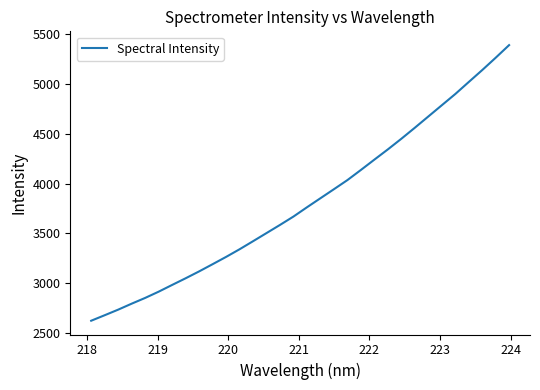

What is the maximum value shown in the chart?

5386.3